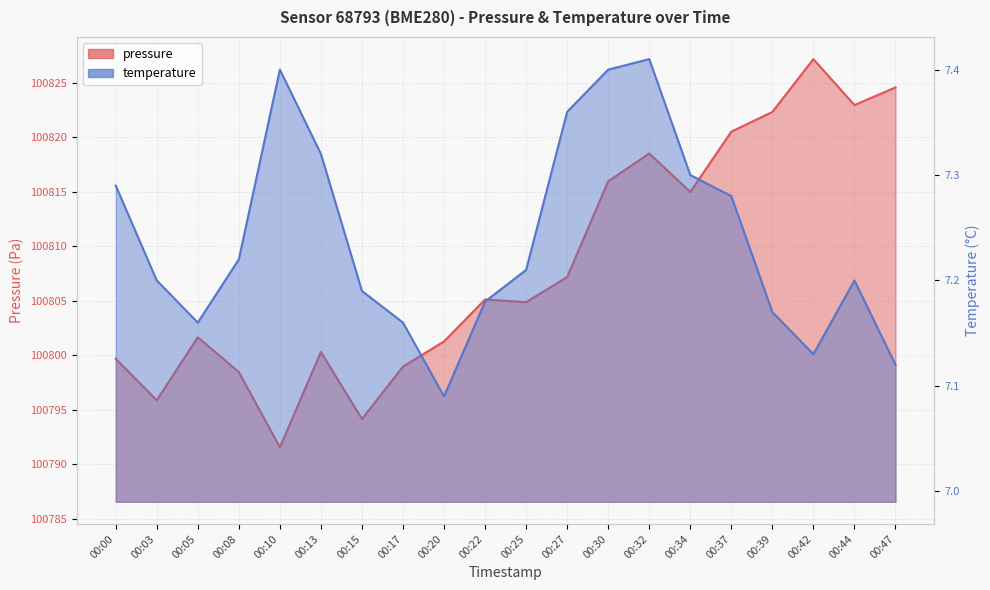

Which series has the widest spread of values?

pressure